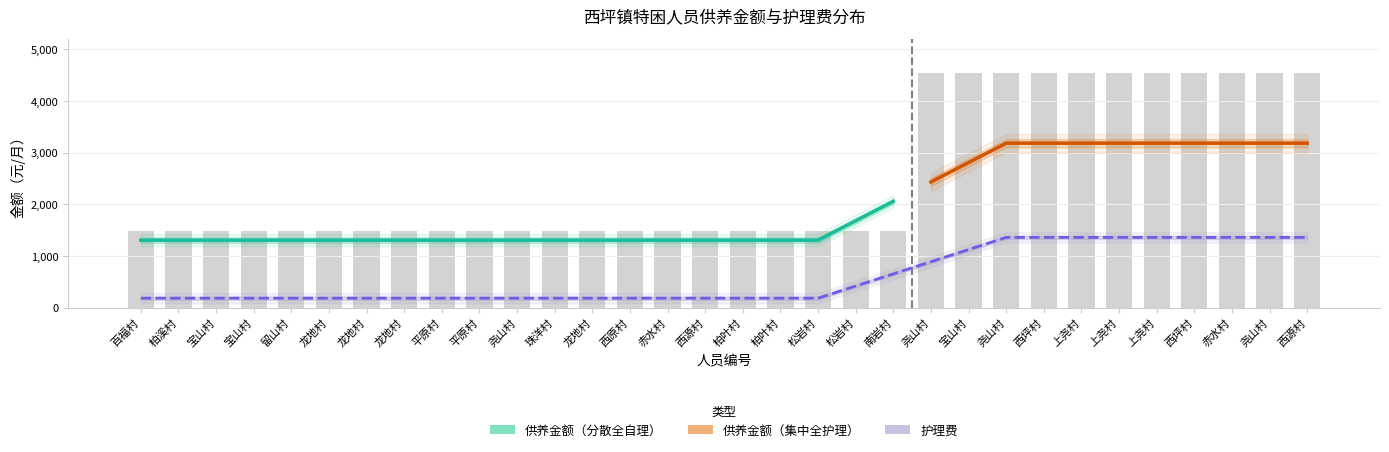

The value at 宝山村 is 7022. True or false?

False